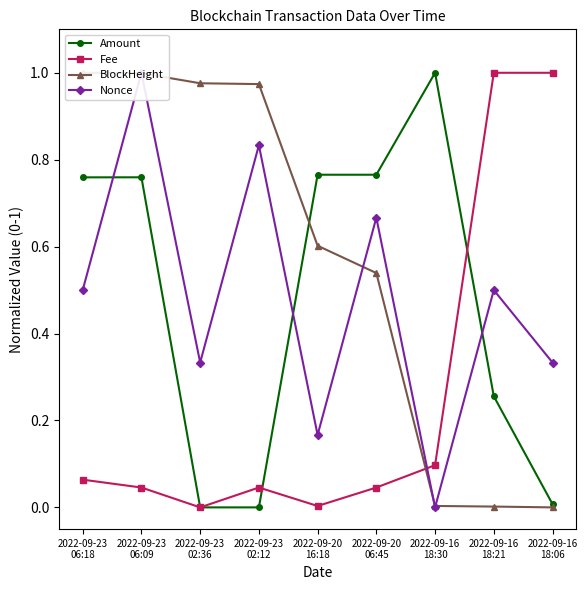

What is the label of the 6th point from the left?

2022-09-20
06:45